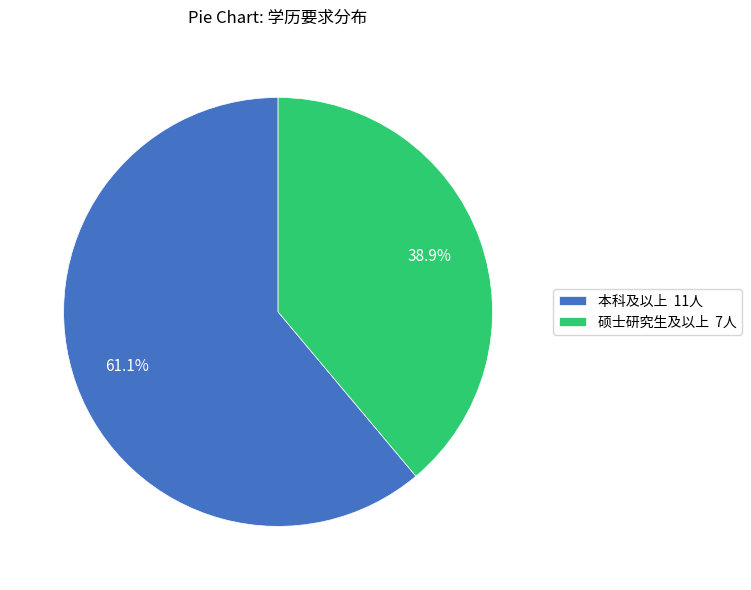

How many segments does this pie chart have?

2